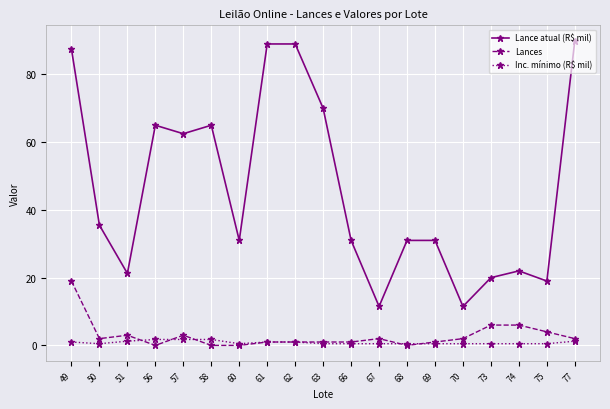

Which series has the largest total across all categories?

Lance atual (R$ mil)